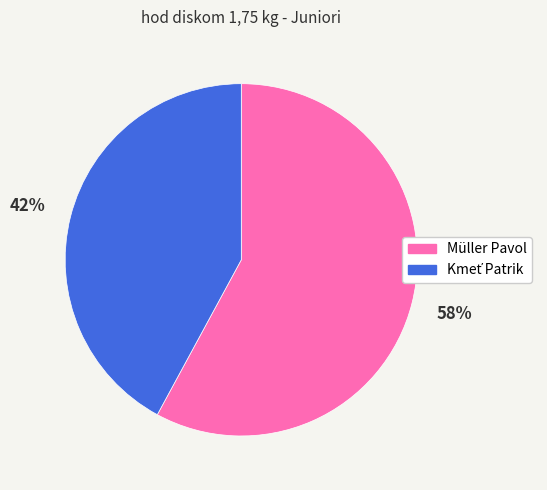

The Müller Pavol slice represents 44% of the pie. True or false?

False